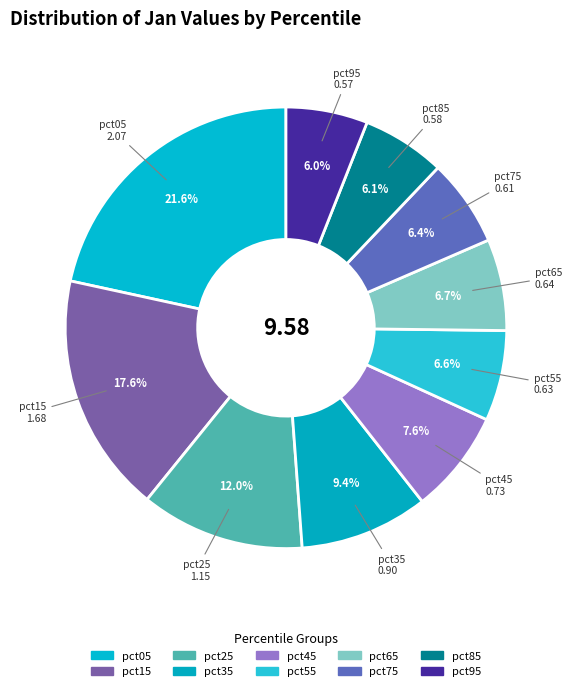

What percentage is the pct75 slice, to the nearest percent?

6%